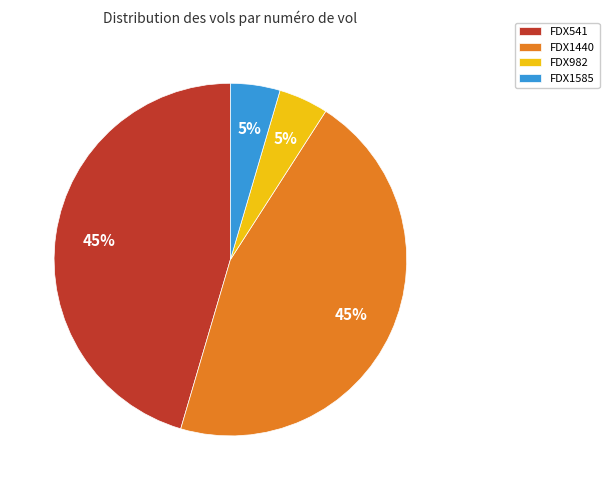

How many segments does this pie chart have?

4